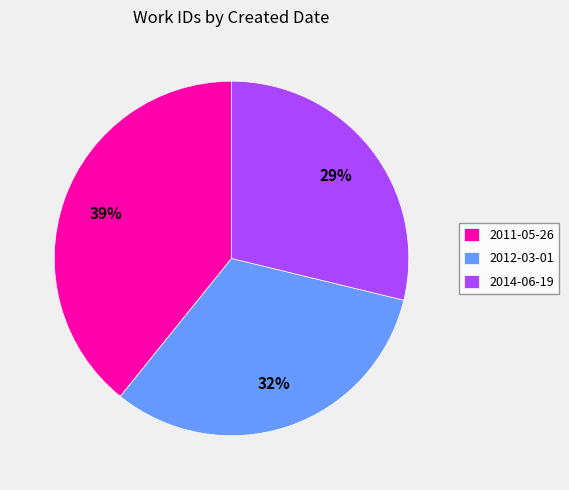

Between 2011-05-26 and 2012-03-01, which is larger?

2011-05-26